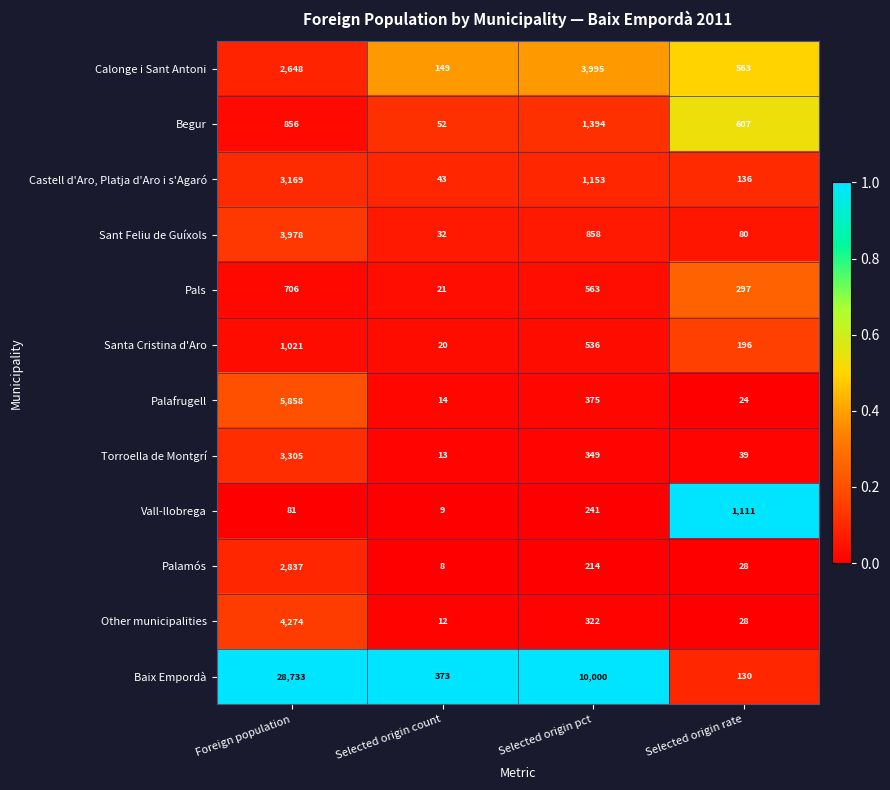

Which series changed the most between Foreign population and Selected origin pct?

Baix Empordà